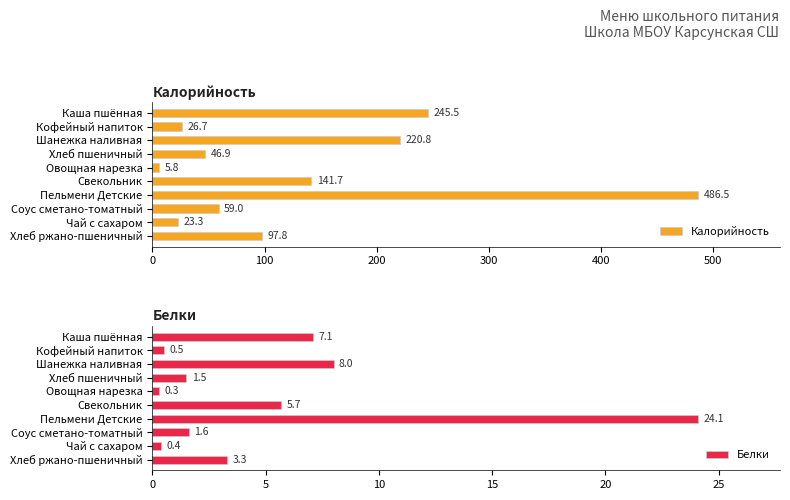

What is the difference between the Белки values at Каша пшённая and Соус сметано-томатный?

5.5